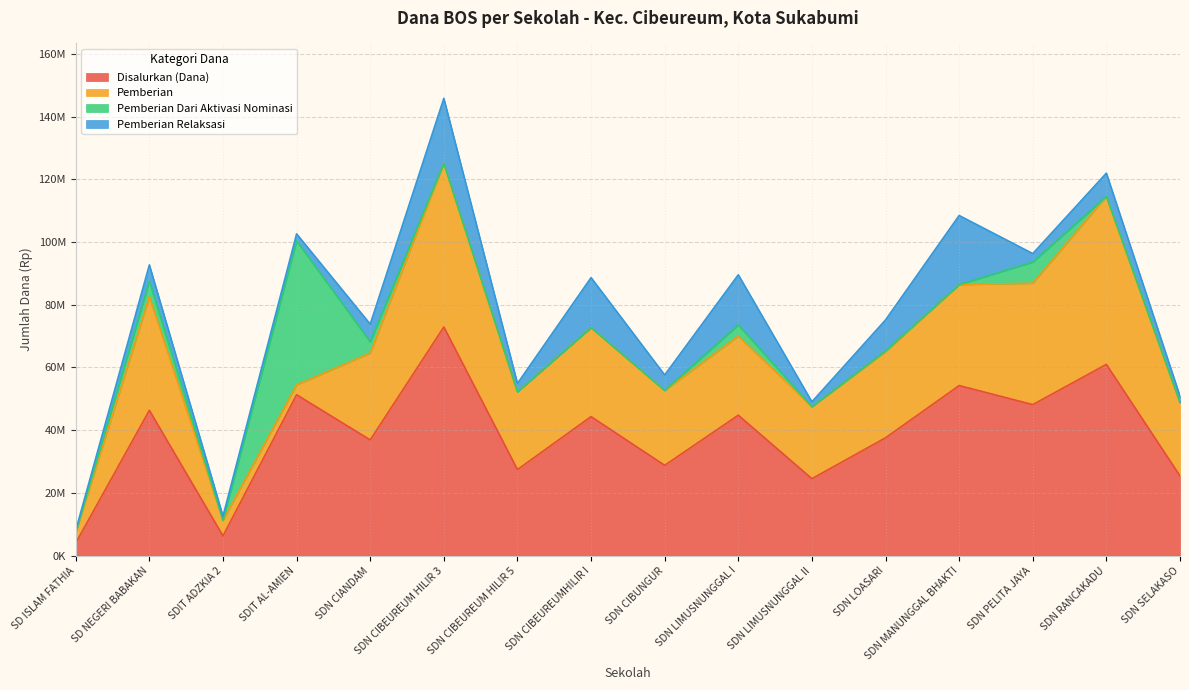

True or false: Pemberian and Pemberian Relaksasi intersect in this chart.

False